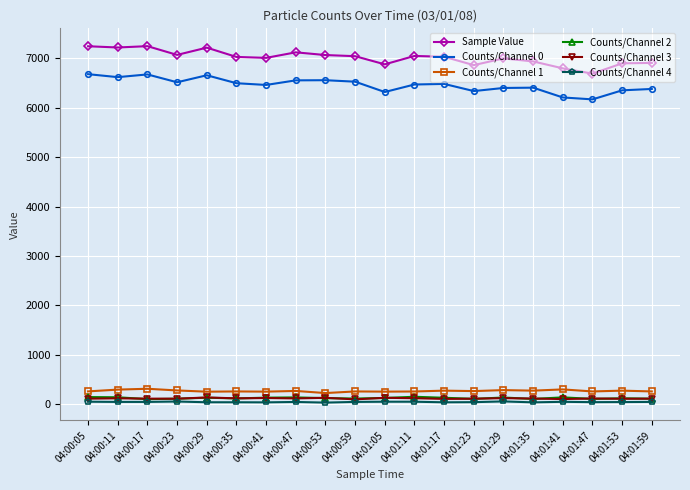

The value of Counts/Channel 0 at 04:00:17 is 3224. True or false?

False